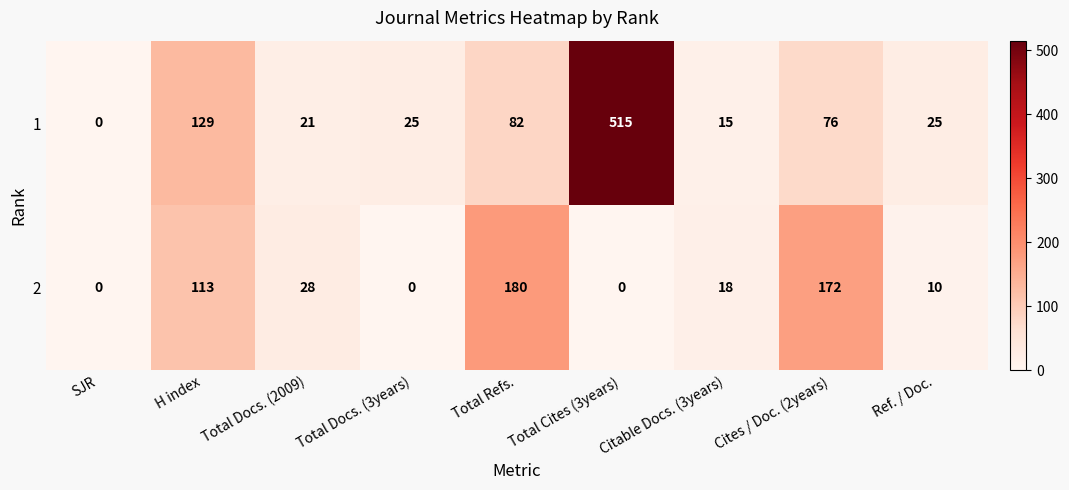

The 2 series shows 113 at H index. True or false?

True